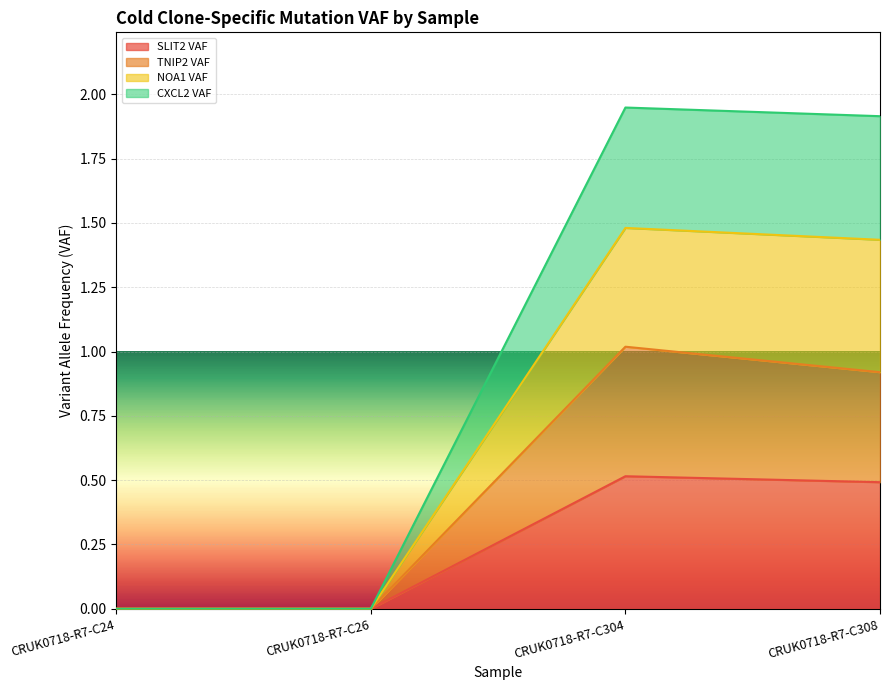

Does the chart display data point markers on the line(s)?

No